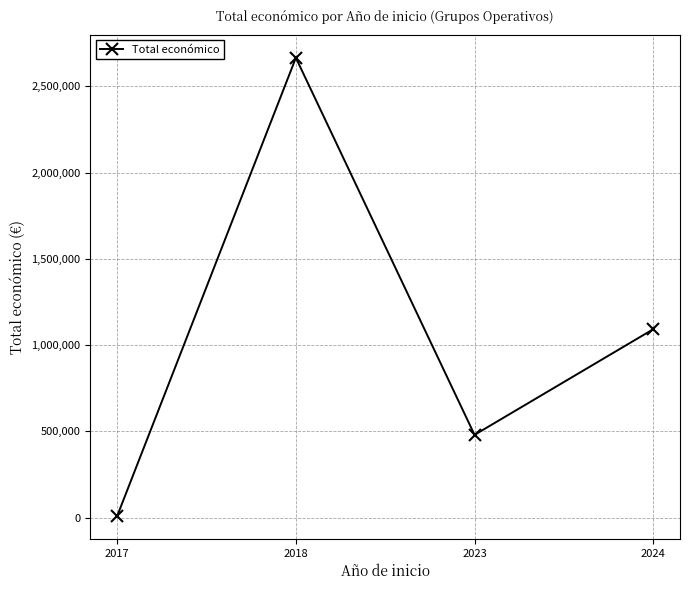

What is the ratio of the value at 2018 to the value at 2024?

2.4